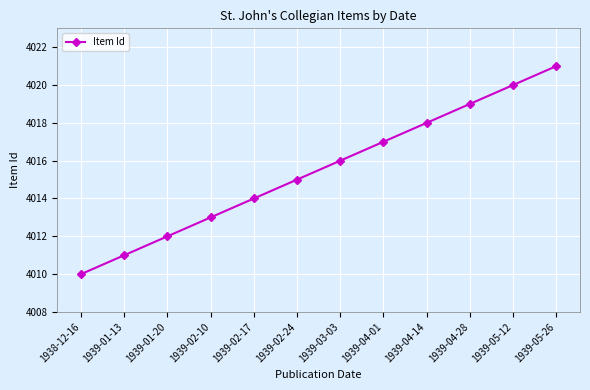

Between 1939-04-01 and 1939-01-13, which is larger?

1939-04-01